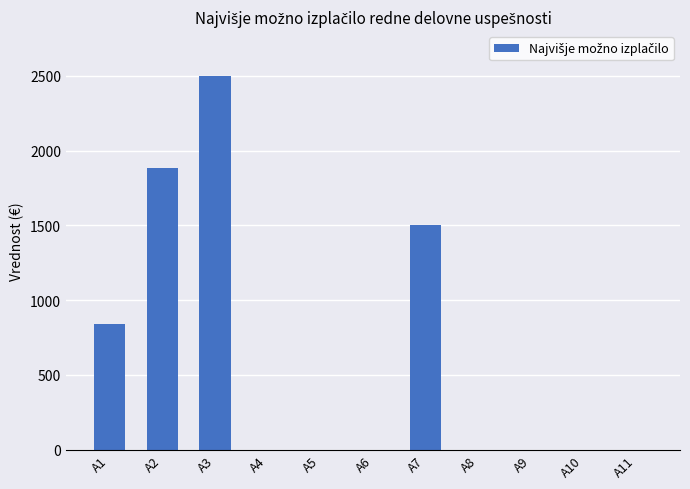

Is it true that the value at A6 is 0.0?

True